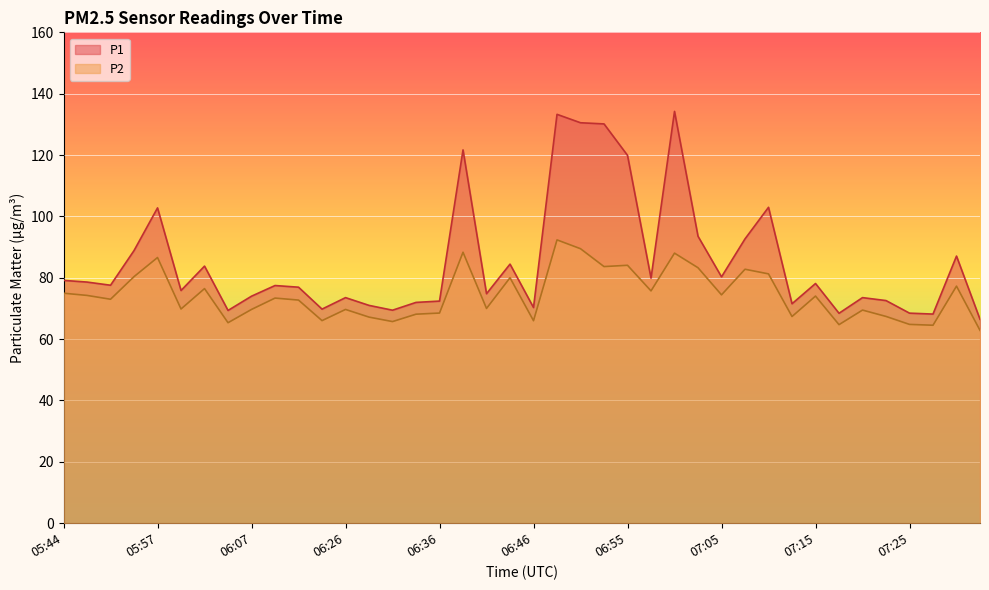

At which category does the chart reach its minimum across all series?

07:32